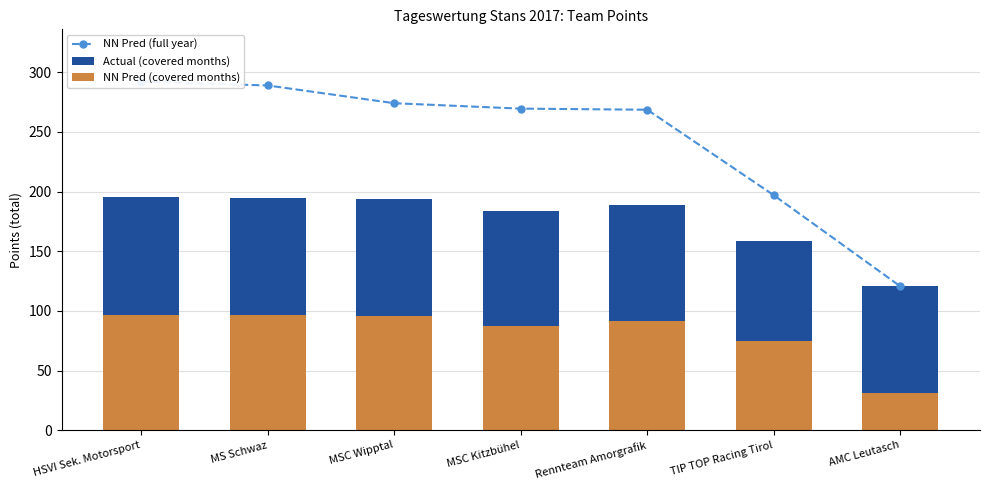

Between Rennteam Amorgrafik and TIP TOP Racing Tirol, which is larger?

Rennteam Amorgrafik